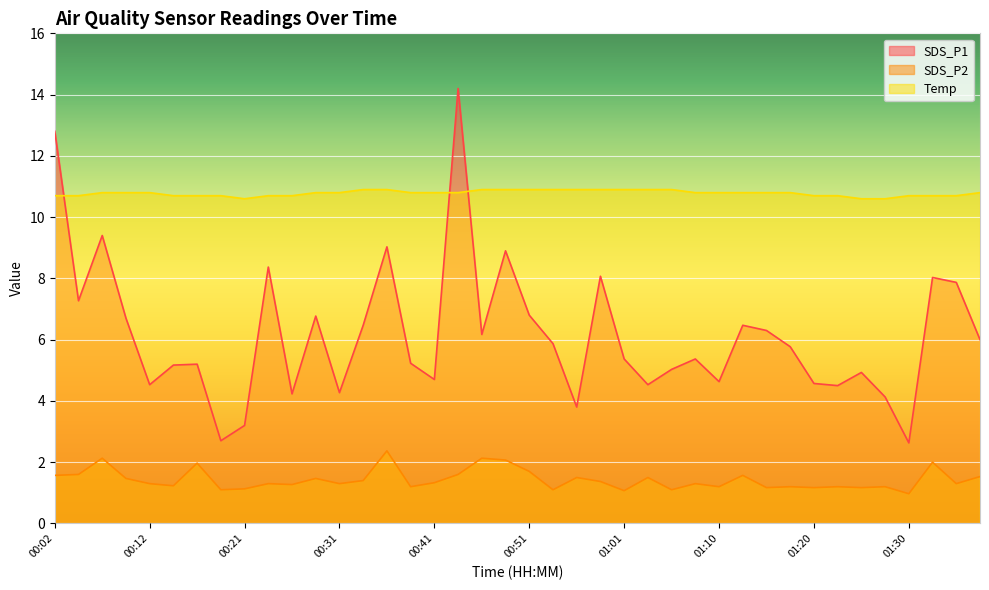

True or false: SDS_P2 and Temp cross at least once.

False